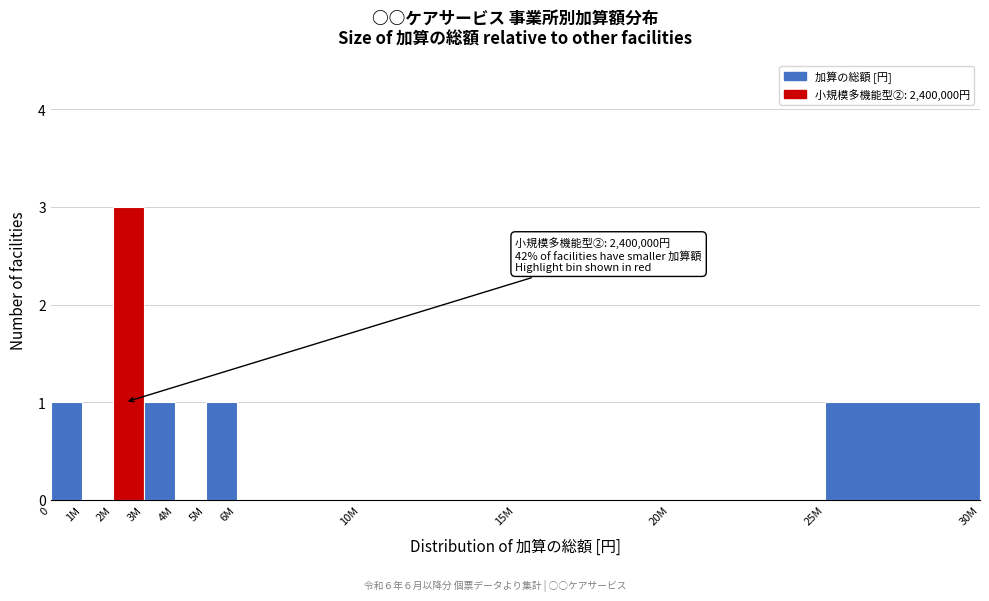

Reading left to right, extract all data points from this chart.

0=1	1M=0	2M=3	3M=1	4M=0	5M=1	6M=0	10M=0	15M=0	20M=0	25M=1